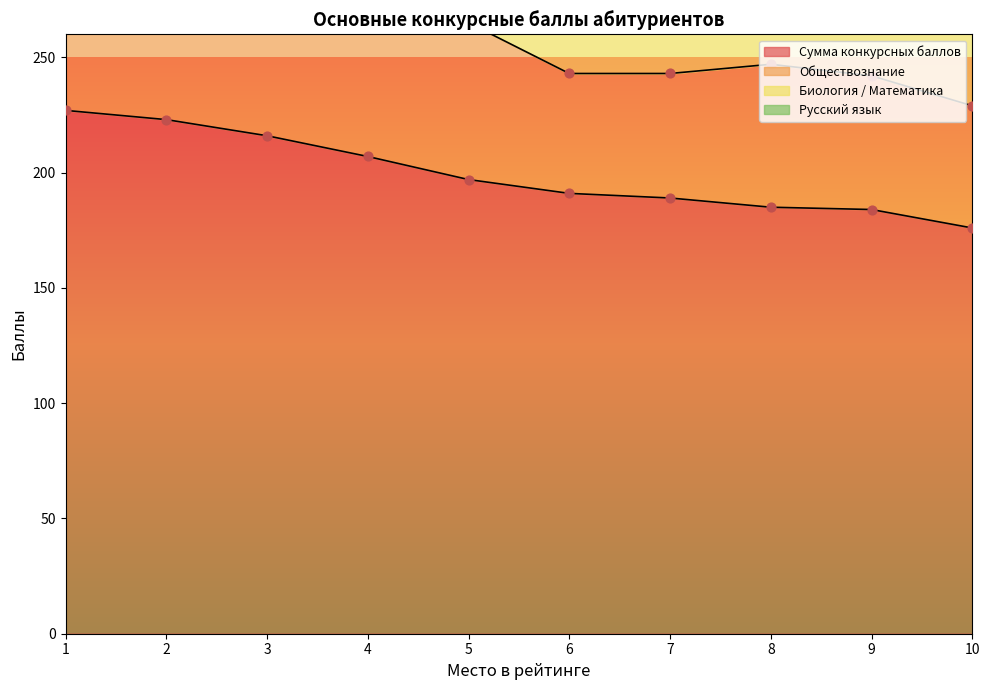

Which series has the widest spread of Y values?

Сумма конкурсных баллов